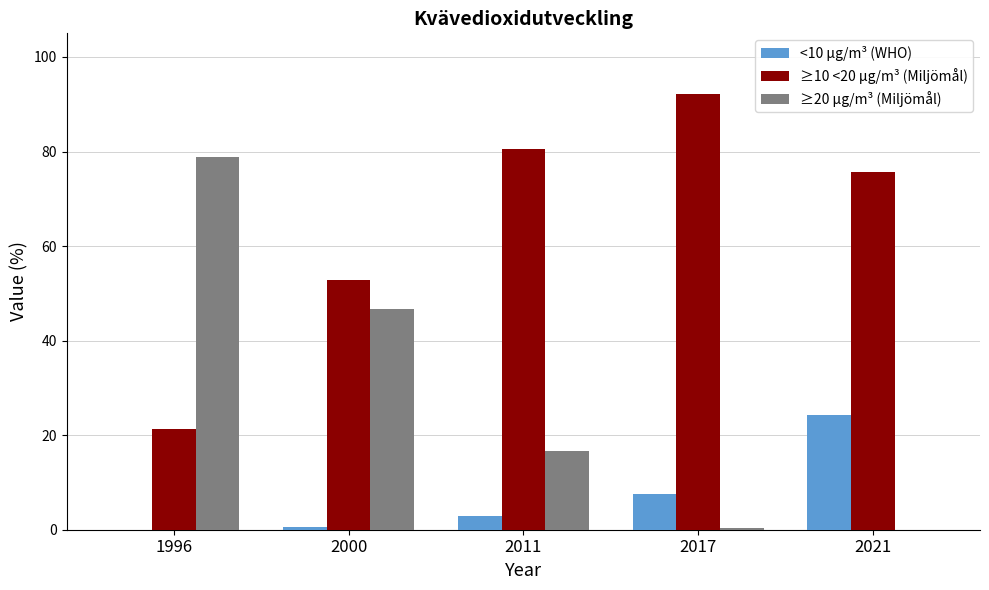

True or false: ≥10 <20 µg/m³ (Miljömål) has a value of 80.5 at 2011.

True